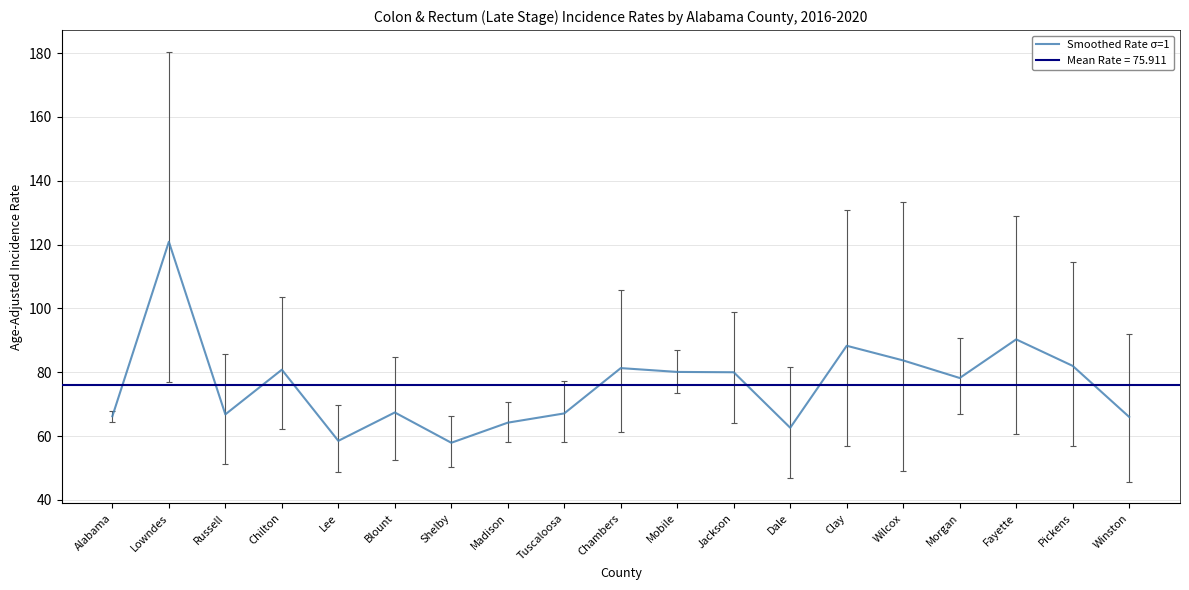

Reading left to right, transcribe all the data shown in this chart.

66.2	120.9	66.8	80.8	58.5	67.4	57.9	64.2	67.1	81.3	80.1	80.0	62.6	88.3	83.7	78.2	90.3	82.0	66.0